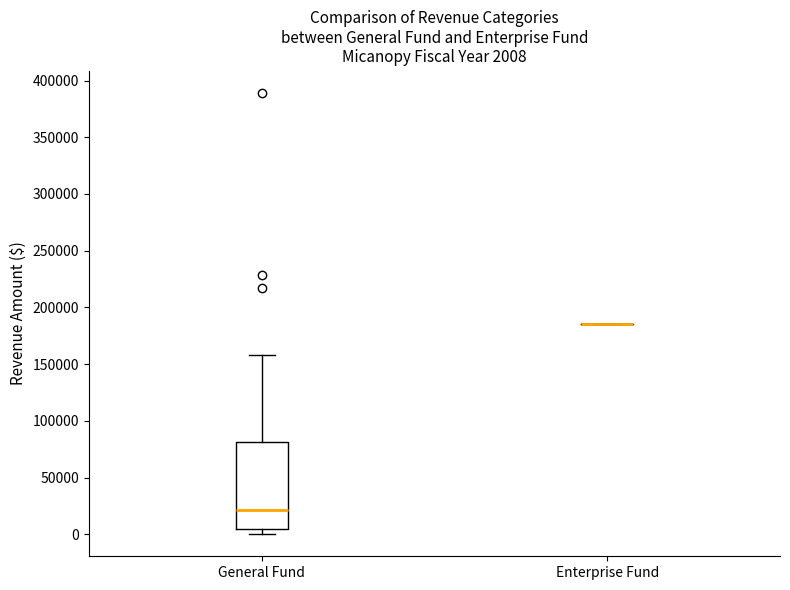

Comparing the boxes themselves (not the whiskers), which one is the tallest?

General Fund